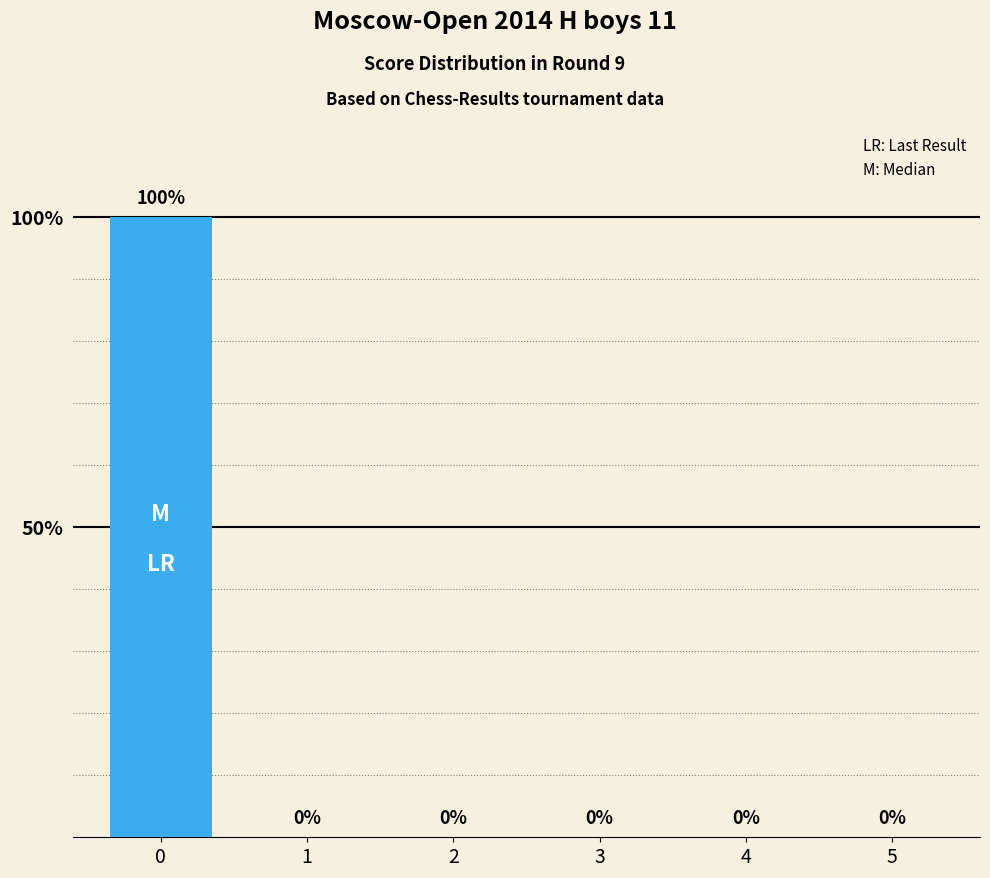

What is the average value?

17